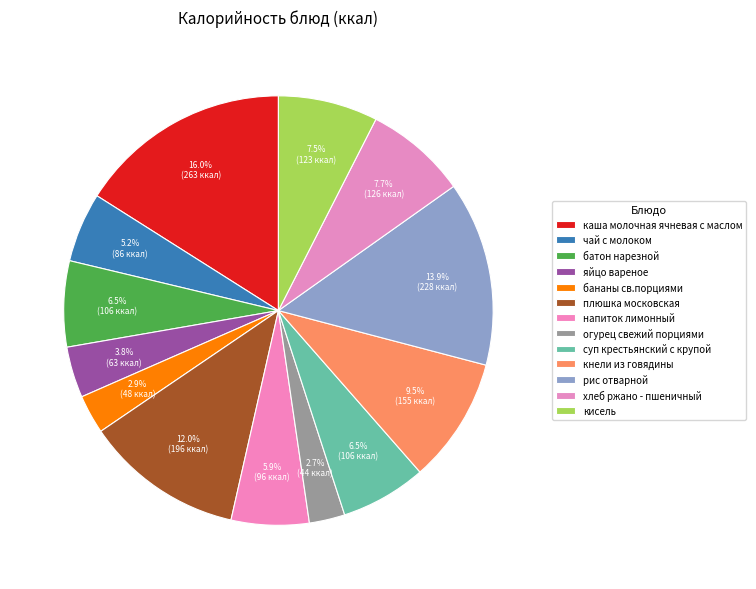

Count the number of slices in the pie.

13